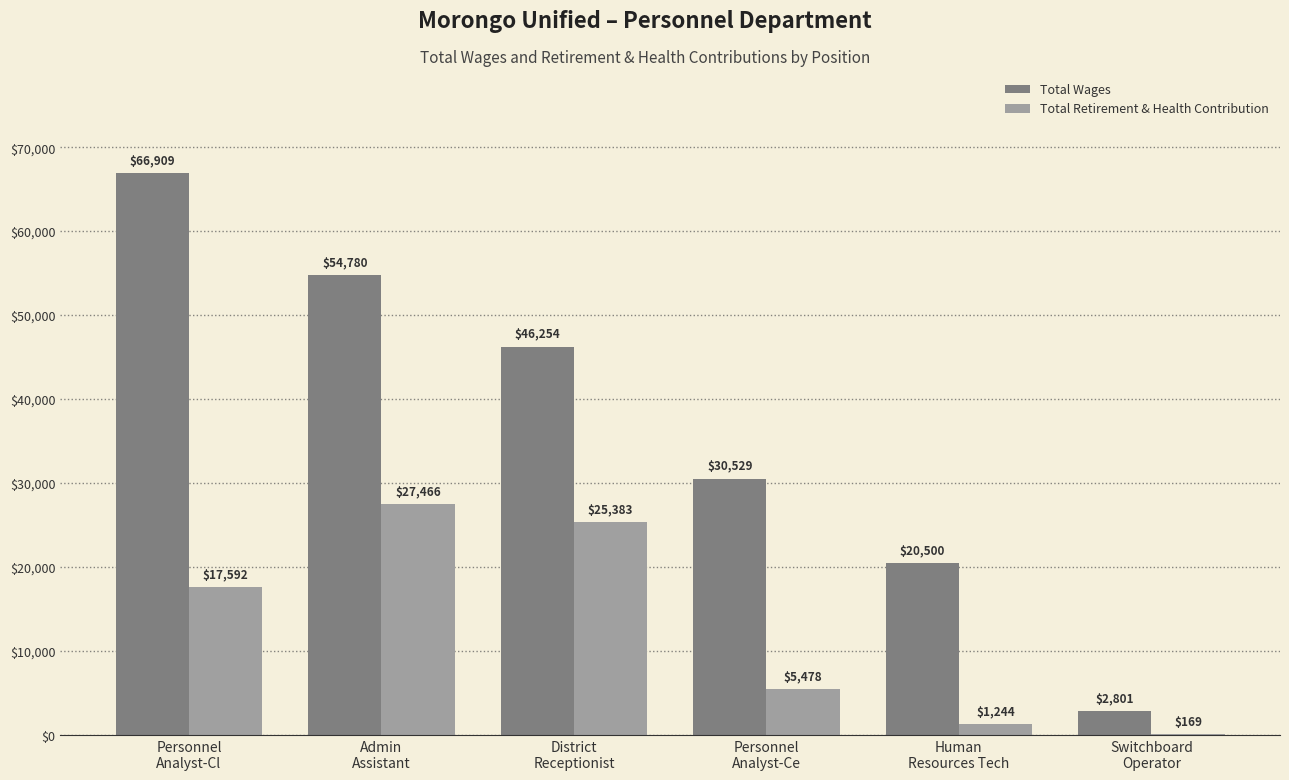

Which series has the largest total across all categories?

Total Wages